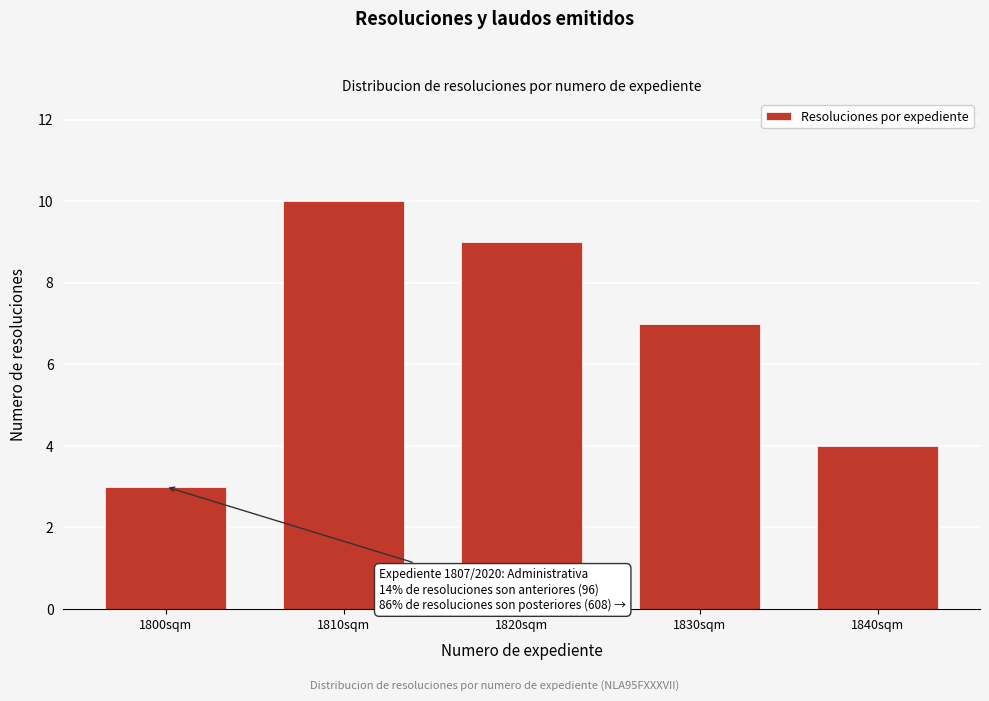

Reading left to right, list all the values displayed in this chart.

3	10	9	7	4